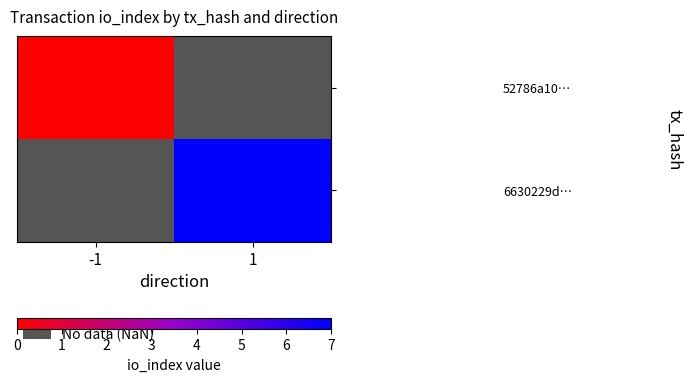

Between -1 and 1, which is larger?

1